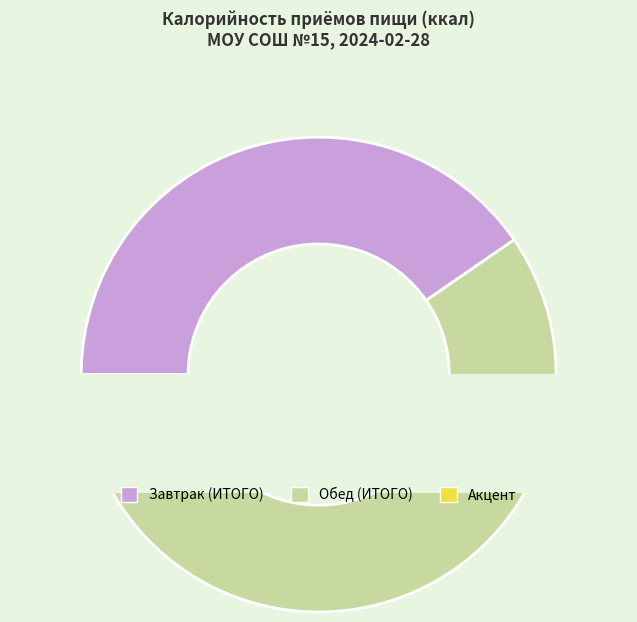

Which has a higher value, Обед (ИТОГО) or Завтрак (ИТОГО)?

Обед (ИТОГО)